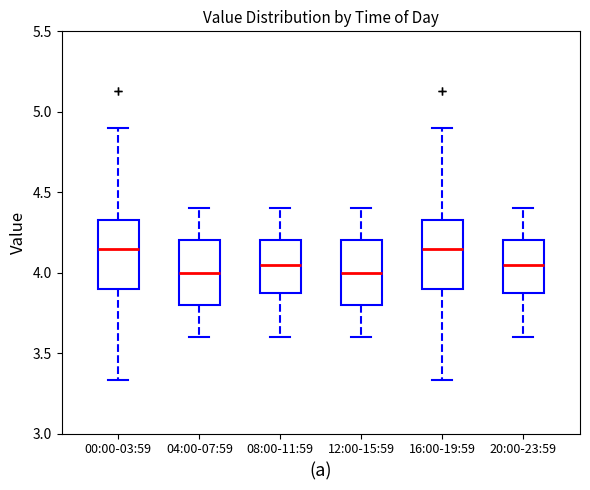

Reading left to right, transcribe this box plot: for each box, give where its median line is, the range the box spans, and where its two whiskers end, as read against the y-axis. The values are not printed on the chart, so give them approximately, as read against the axis.

00:00-03:59: median 4.15, box 3.90 to 4.35, whiskers 3.35 to 4.90
04:00-07:59: median 4.00, box 3.80 to 4.20, whiskers 3.60 to 4.40
08:00-11:59: median 4.05, box 3.90 to 4.20, whiskers 3.60 to 4.40
12:00-15:59: median 4.00, box 3.80 to 4.20, whiskers 3.60 to 4.40
16:00-19:59: median 4.15, box 3.90 to 4.35, whiskers 3.35 to 4.90
20:00-23:59: median 4.05, box 3.90 to 4.20, whiskers 3.60 to 4.40